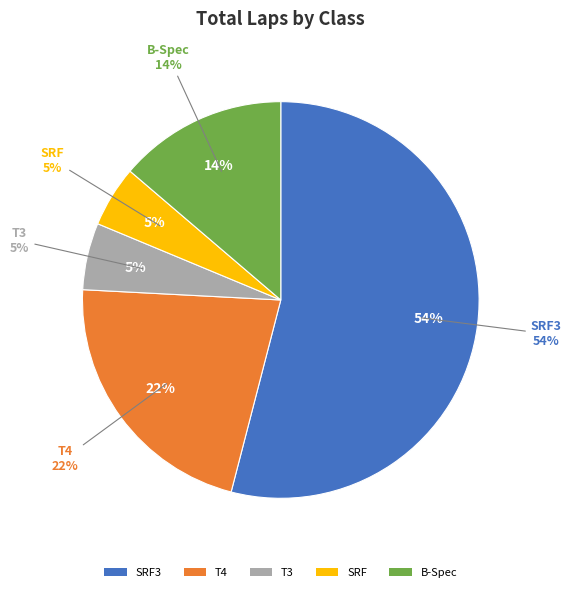

Count the number of slices in the pie.

5